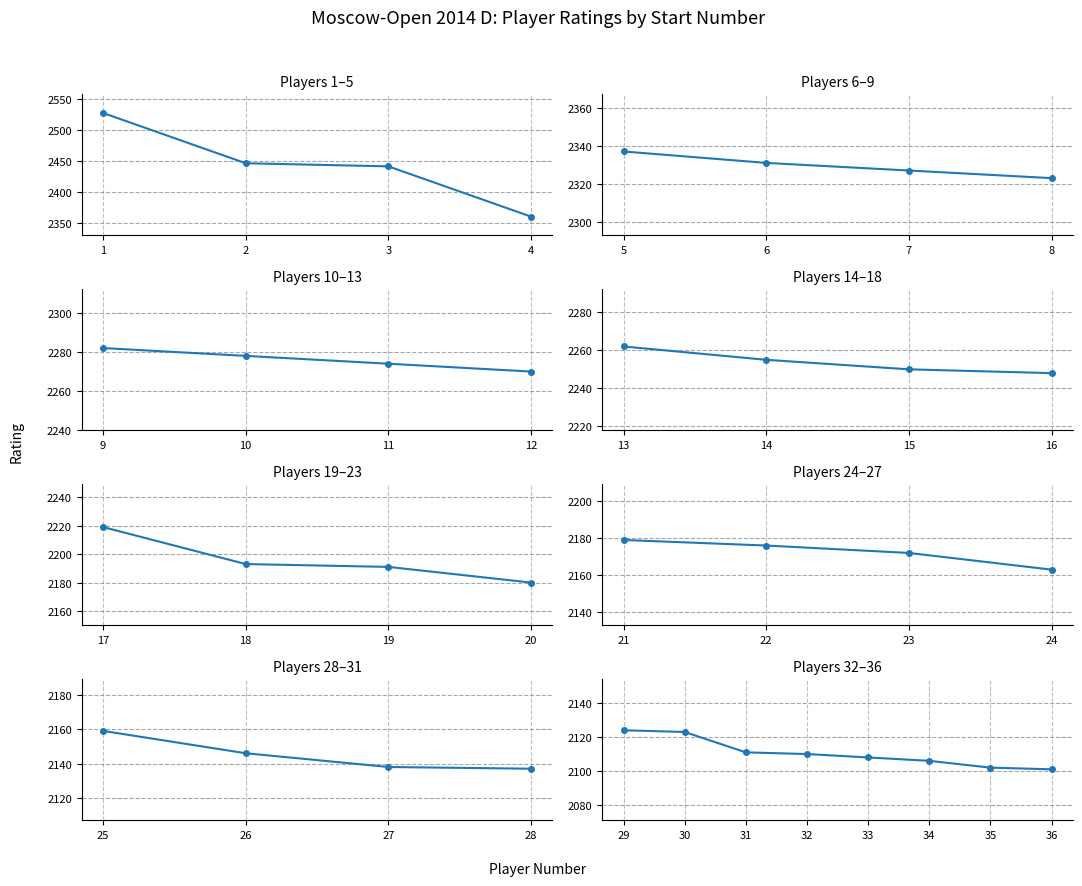

Which has a higher value, 31 or 34?

31